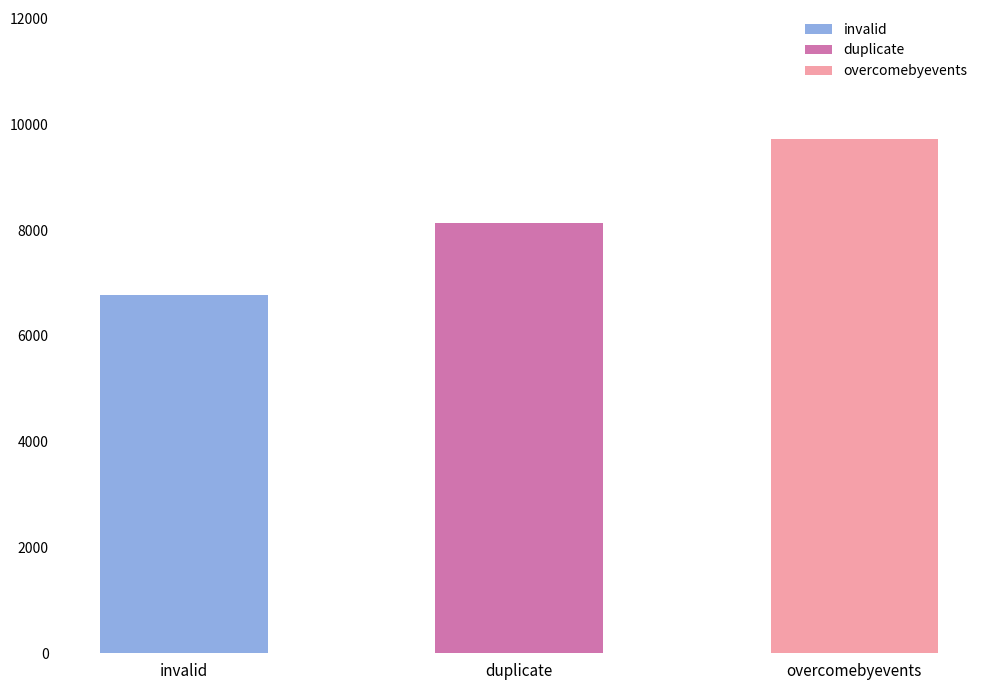

Where is the data nearest to the value 8251?

duplicate